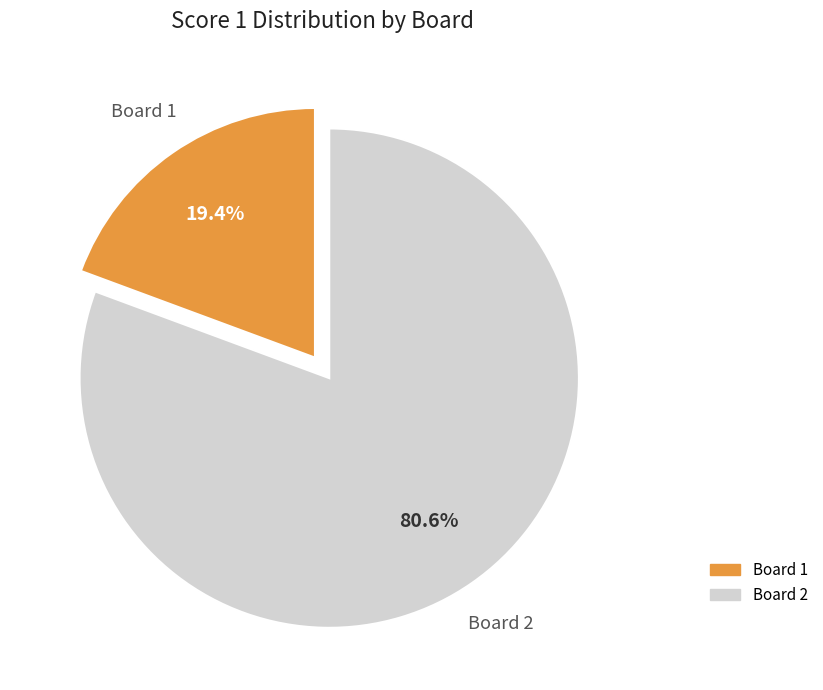

Rank the categories by value from lowest to highest.

Board 1, Board 2